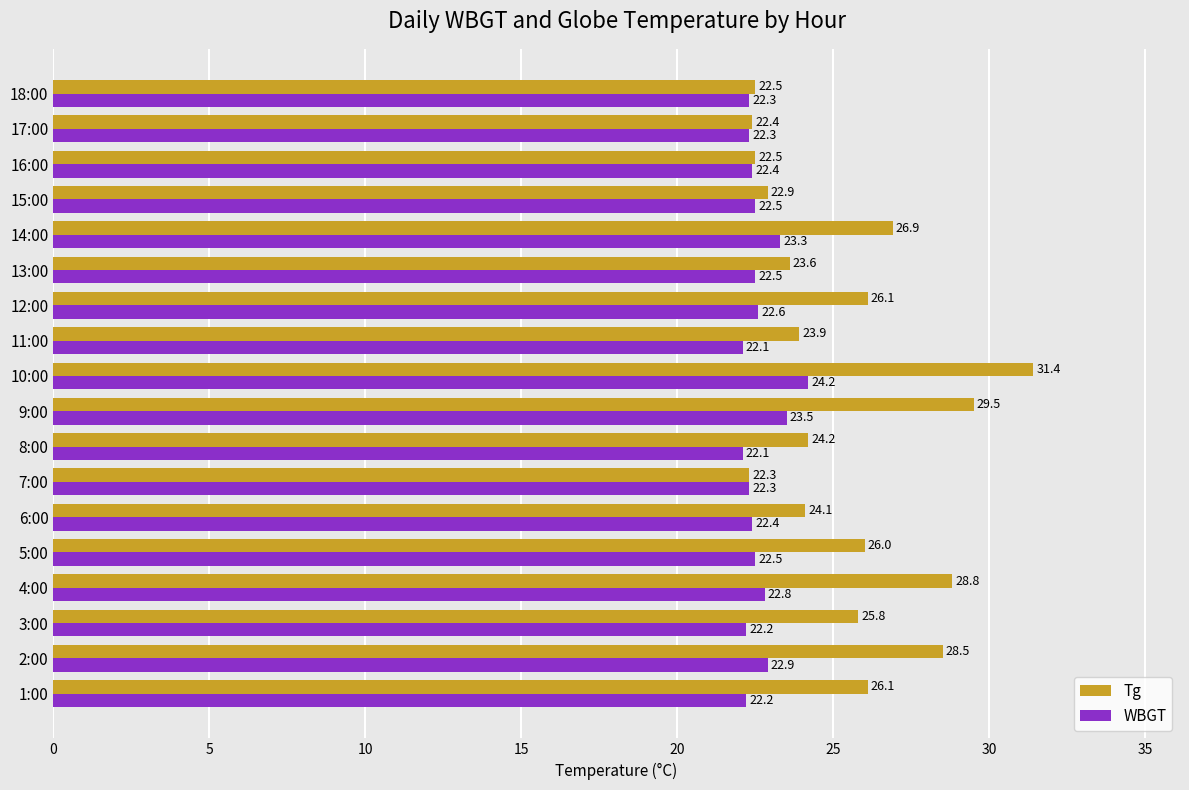

List the series in order of their peak value, highest first.

Tg, WBGT